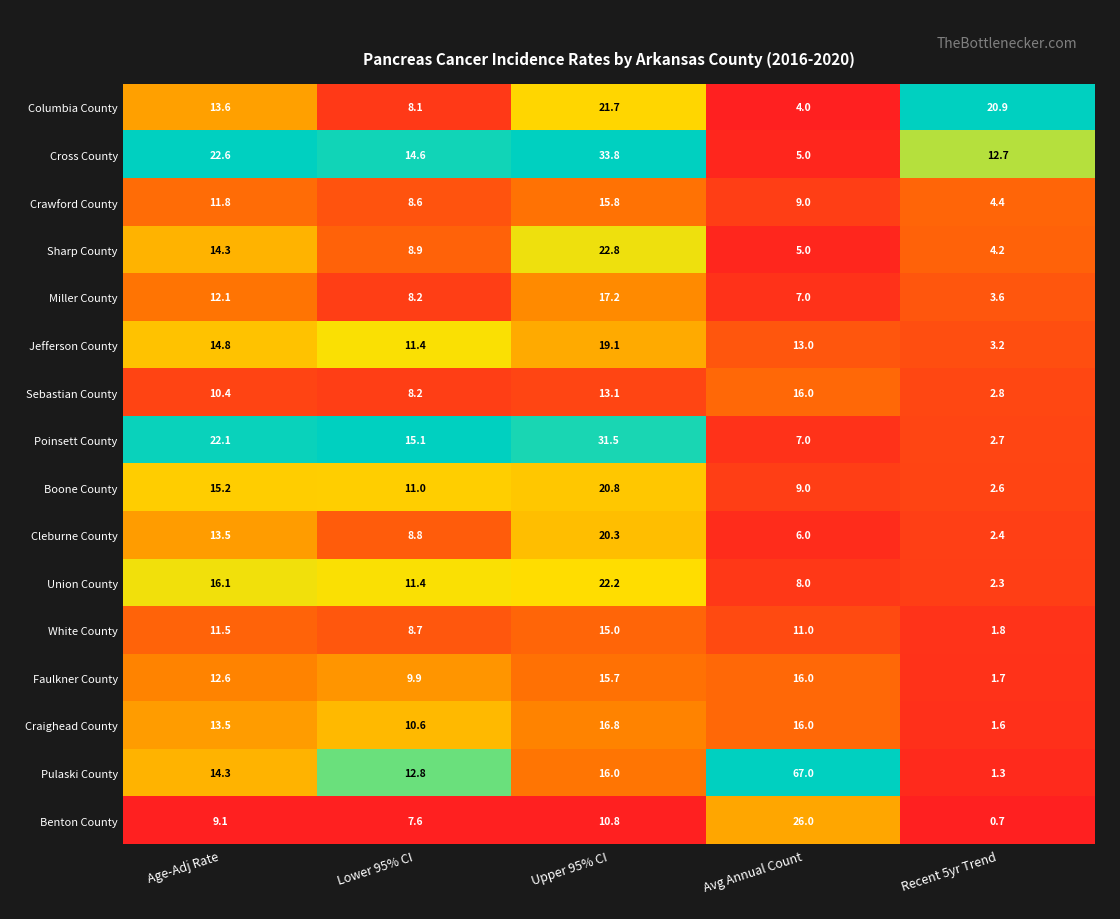

Is it true that Crawford County equals 2.1 at Avg Annual Count?

False